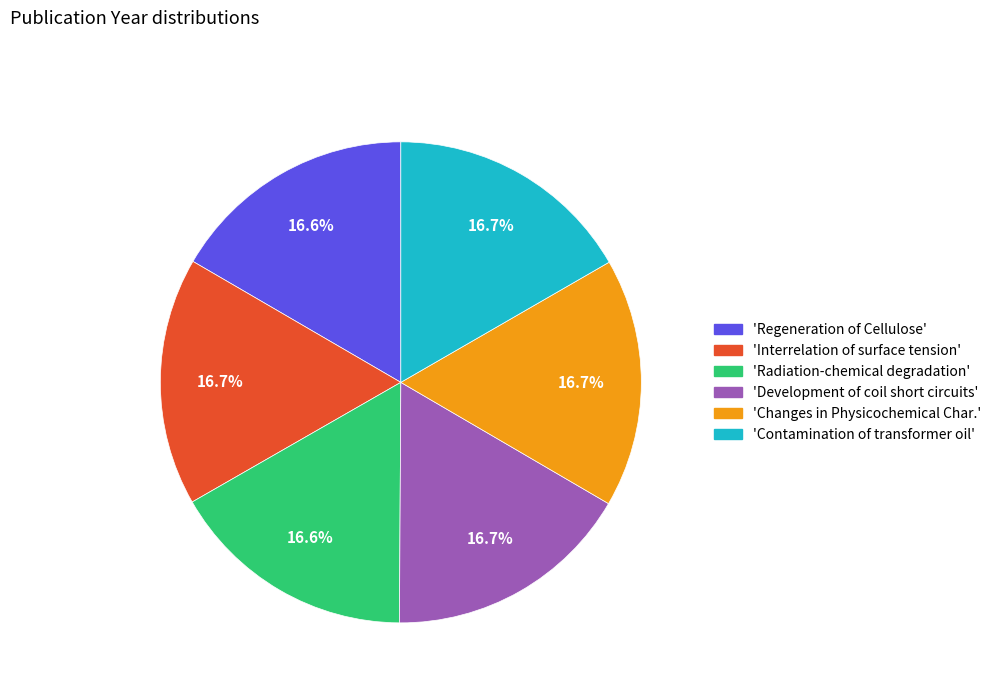

Is there a majority slice in this chart?

No